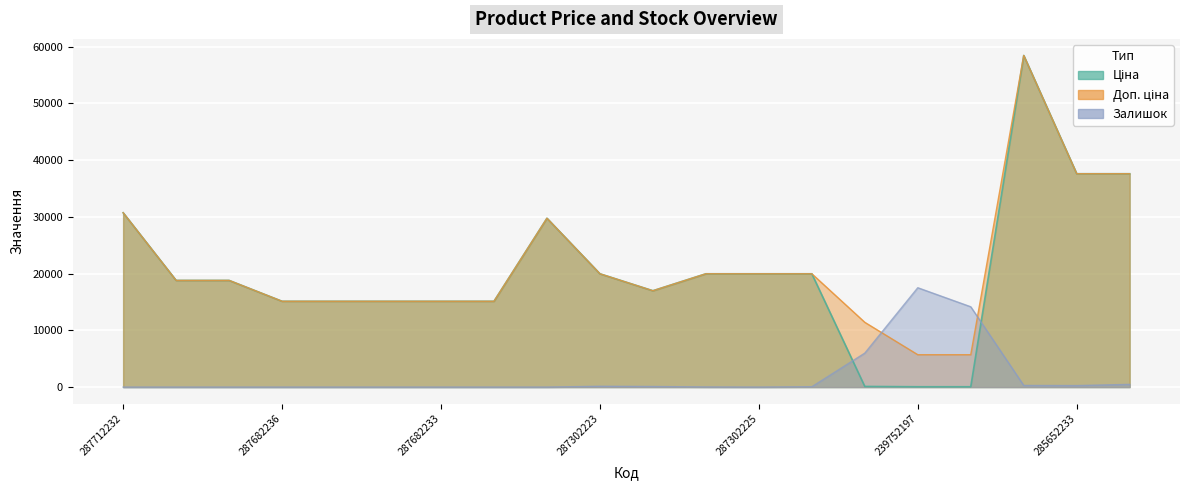

What is the difference between the Залишок values at 287302226 and 285652233?

248.6